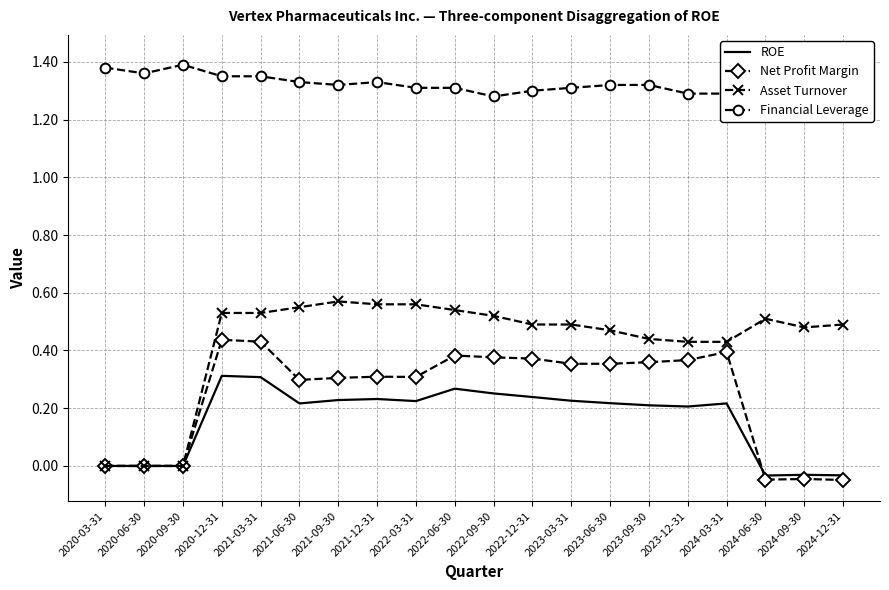

What is the spread (max minus min) of values at 2020-03-31?

1.4